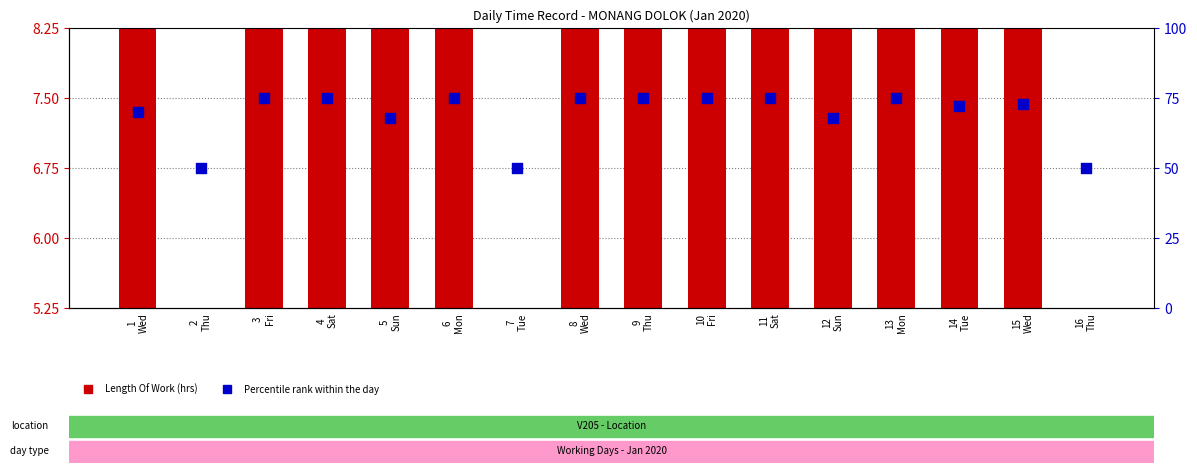

What are all the series names shown in the legend?

Length Of Work, Percentile rank